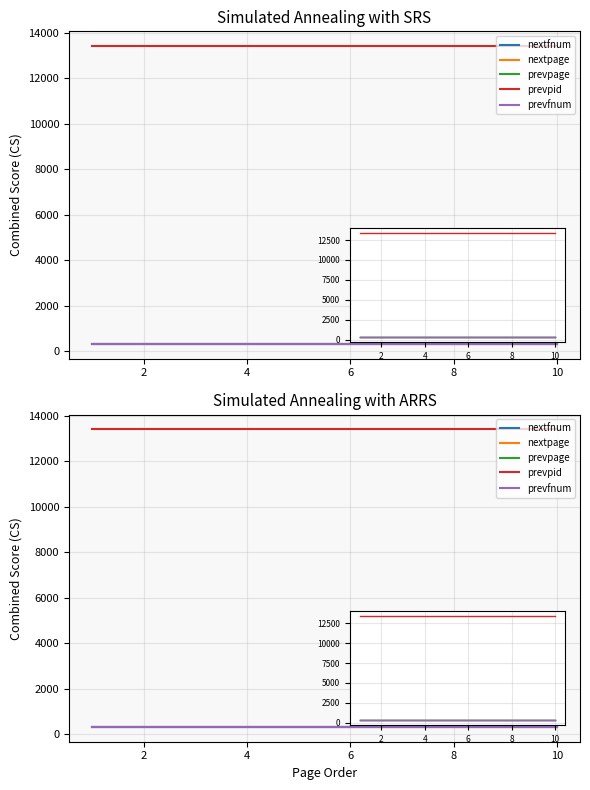

True or false: nextpage has a value of 162 at 7.

False